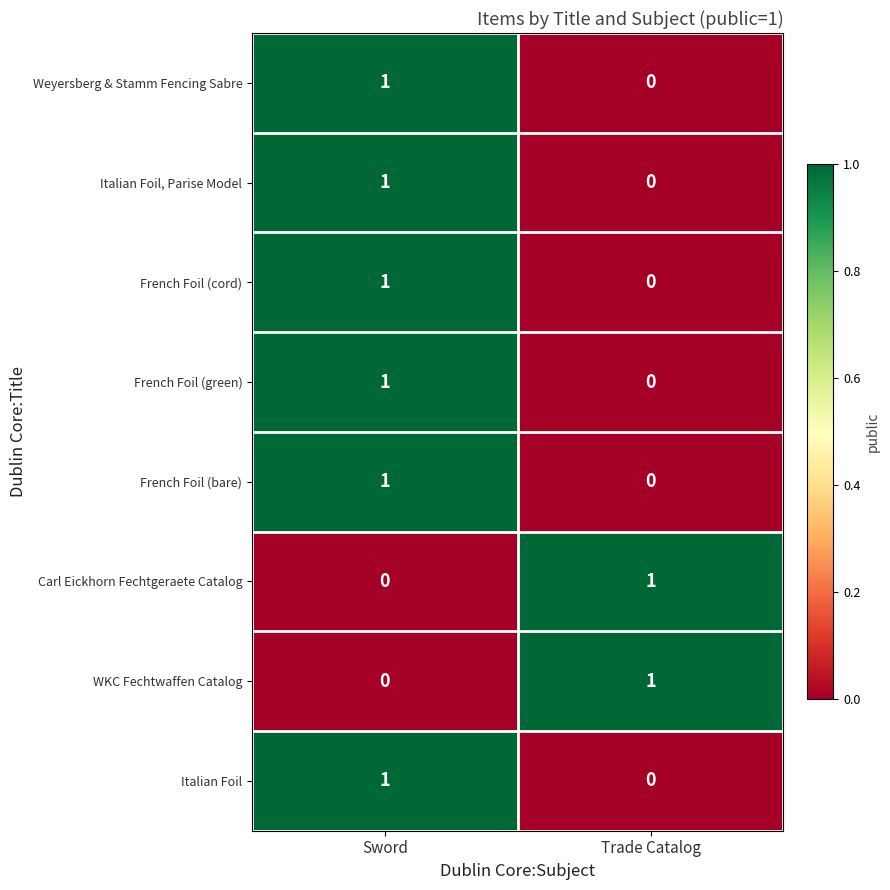

At how many categories does at least one series exceed 0?

2